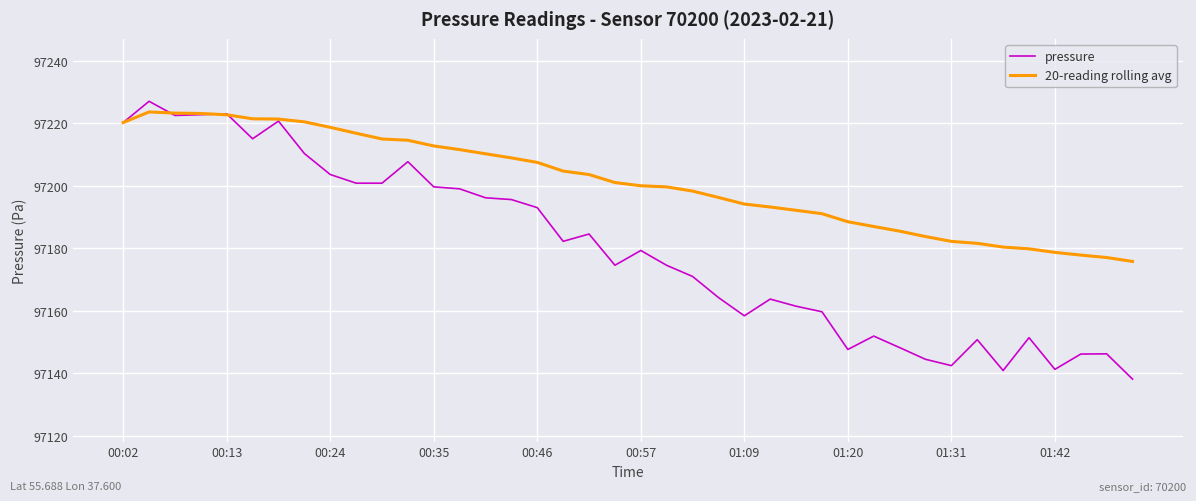

How many distinct data groups are displayed?

2